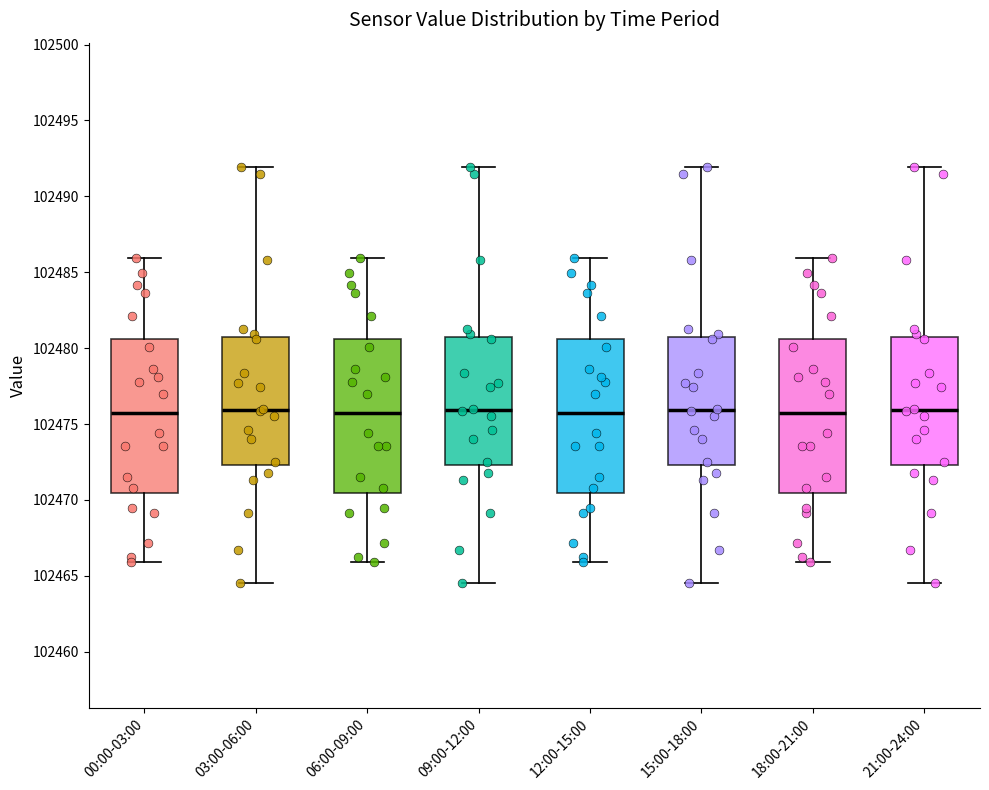

Reading left to right, transcribe this box plot: for each box, give where its median line is, the range the box spans, and where its two whiskers end, as read against the y-axis. The values are not printed on the chart, so give them approximately, as read against the axis.

00:00-03:00: median 102475.5, box 102470.5 to 102480.5, whiskers 102466.0 to 102486.0
03:00-06:00: median 102476.0, box 102472.5 to 102480.5, whiskers 102464.5 to 102492.0
06:00-09:00: median 102475.5, box 102470.5 to 102480.5, whiskers 102466.0 to 102486.0
09:00-12:00: median 102476.0, box 102472.5 to 102480.5, whiskers 102464.5 to 102492.0
12:00-15:00: median 102475.5, box 102470.5 to 102480.5, whiskers 102466.0 to 102486.0
15:00-18:00: median 102476.0, box 102472.5 to 102480.5, whiskers 102464.5 to 102492.0
18:00-21:00: median 102475.5, box 102470.5 to 102480.5, whiskers 102466.0 to 102486.0
21:00-24:00: median 102476.0, box 102472.5 to 102480.5, whiskers 102464.5 to 102492.0